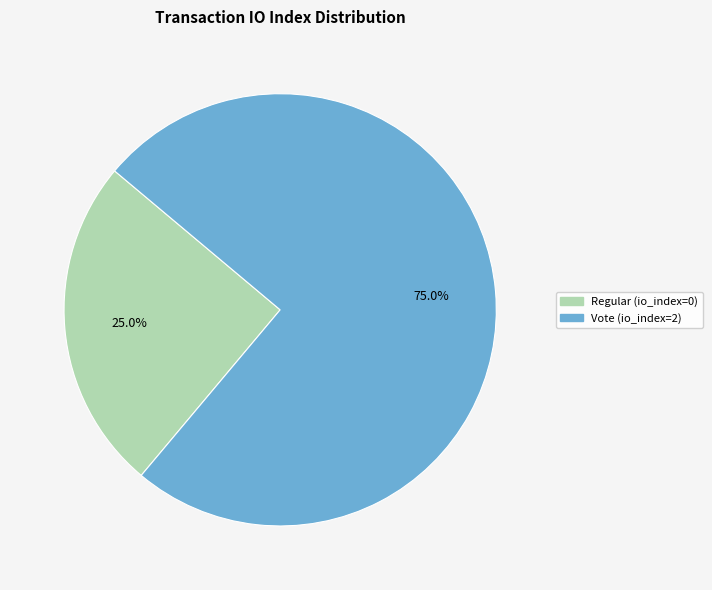

Count the number of slices in the pie.

2